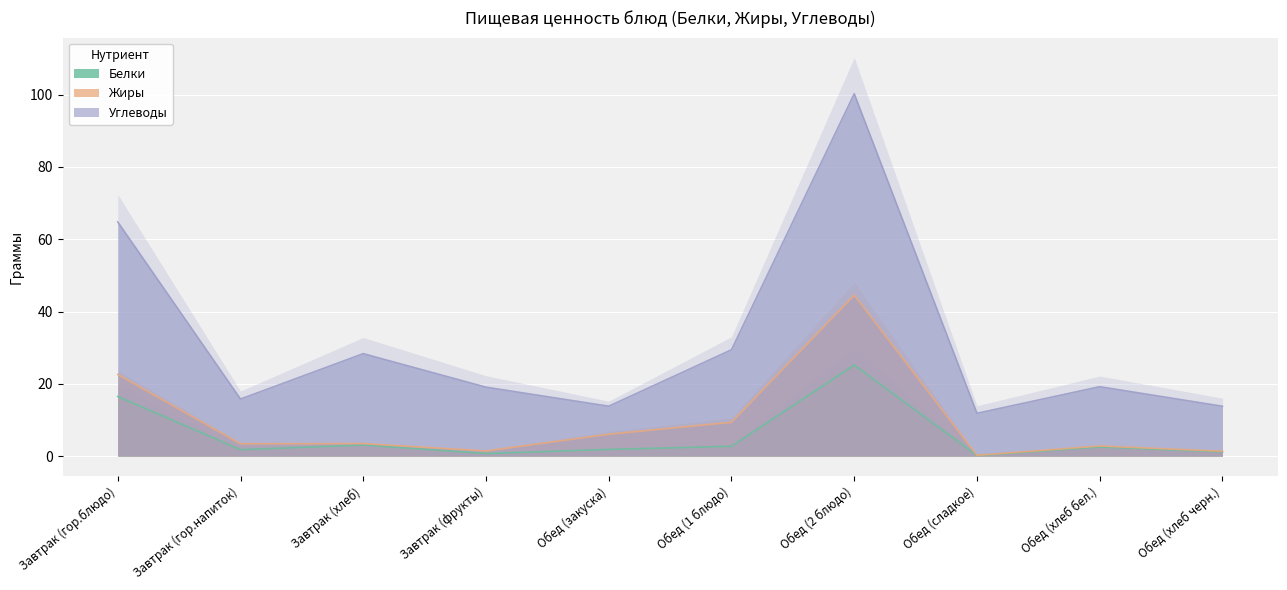

What is the sum of the Белки values at Обед (1 блюдо) and Завтрак (гор.блюдо)?

19.2